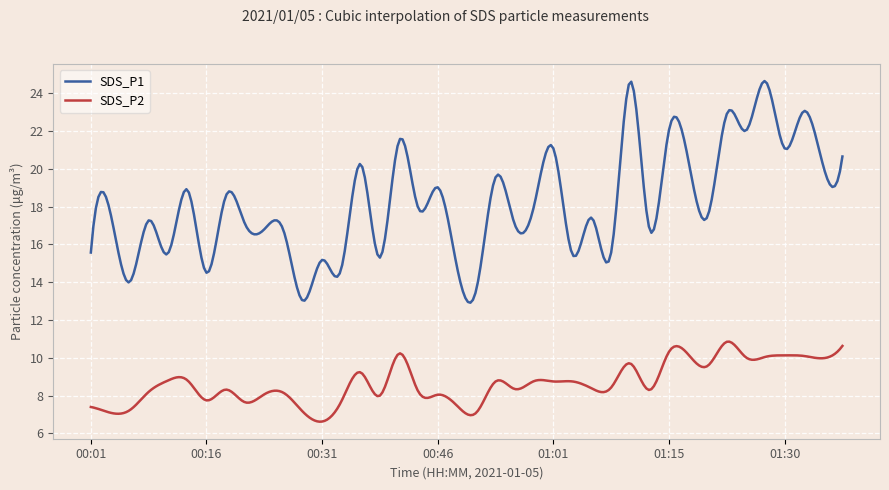

What is the greatest value displayed?

24.6